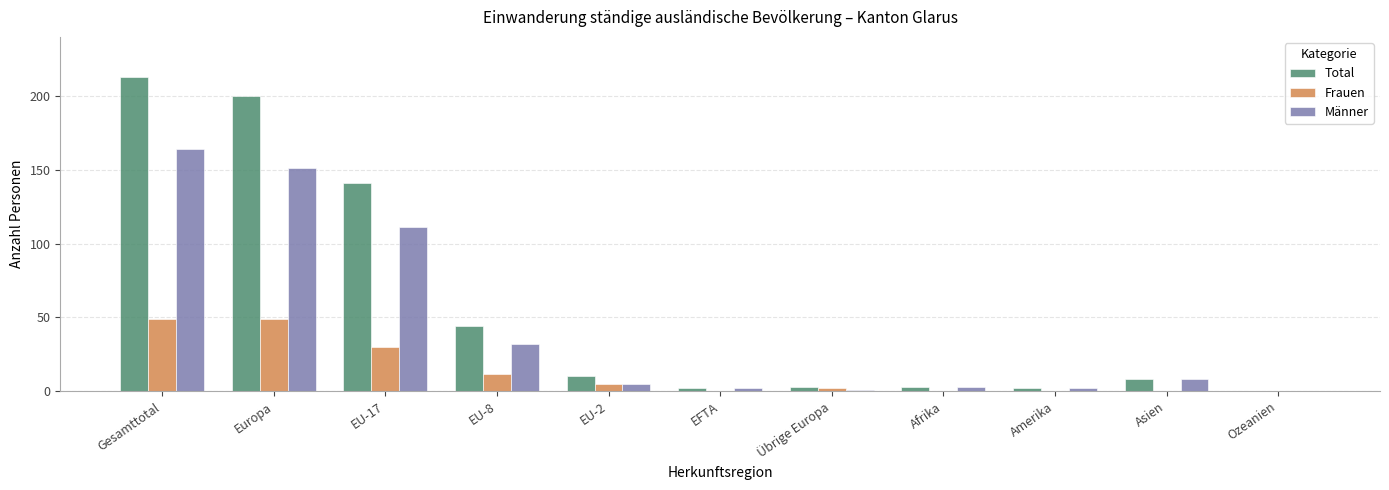

What is the greatest value displayed?

213